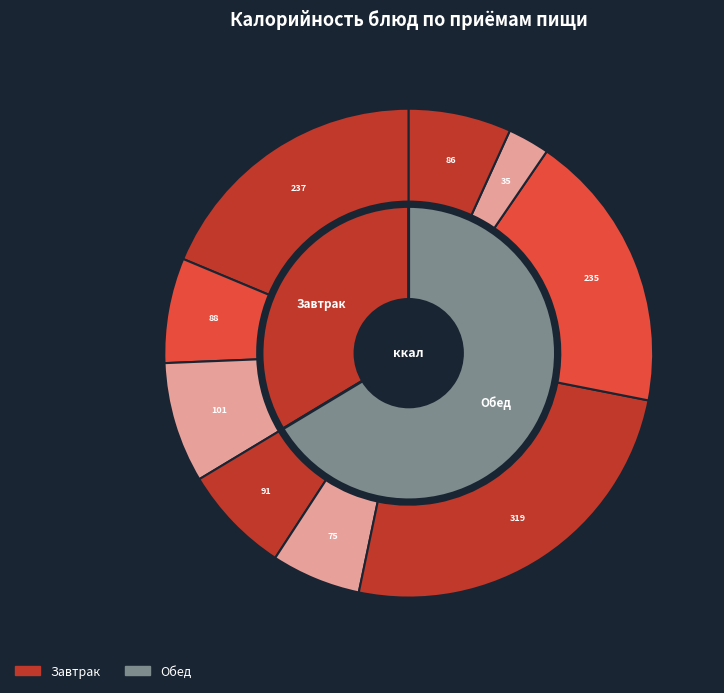

Does Салат из капусты account for over 50% of the chart?

No